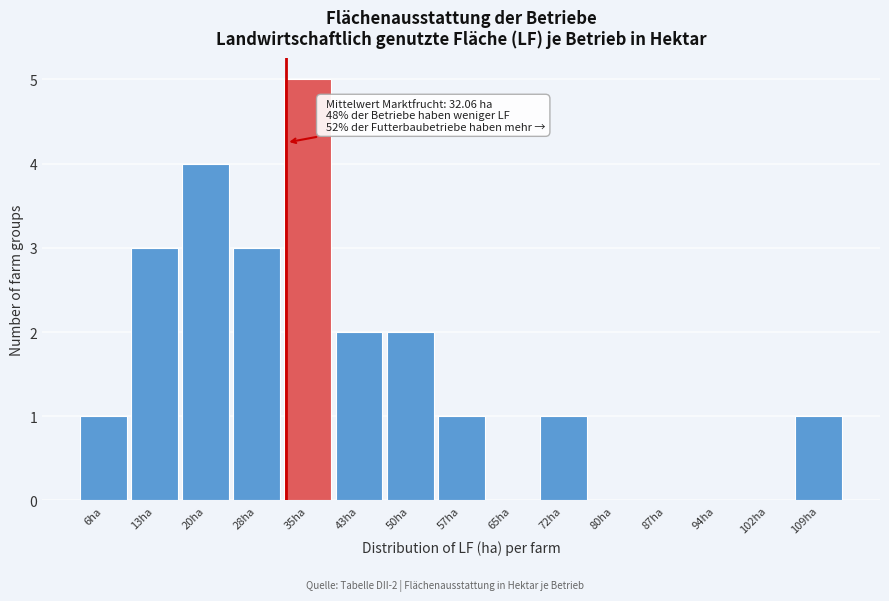

Which range on the x-axis has the tallest bar?

31 to 39